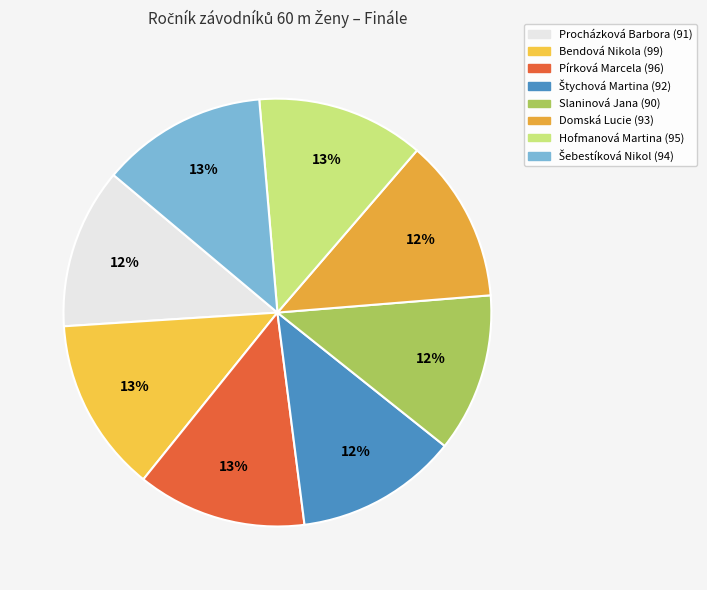

Is it true that Procházková Barbora is 7% of the pie?

False